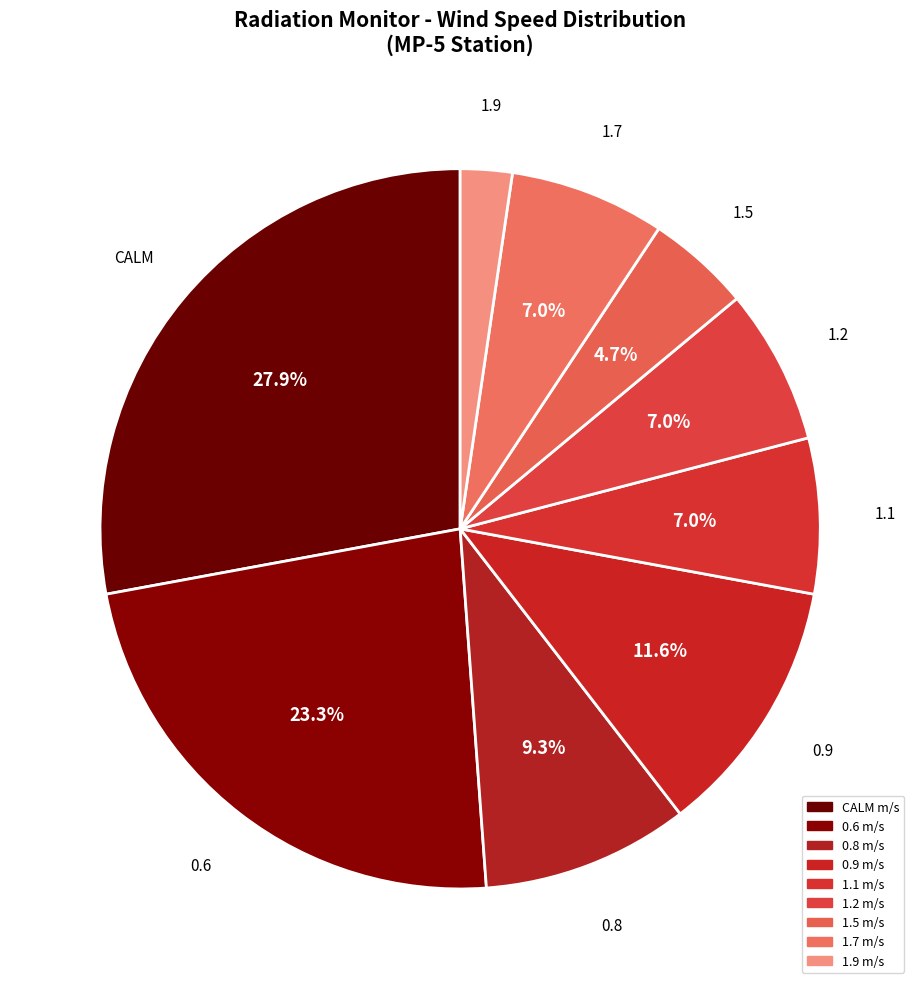

Count the number of slices in the pie.

9